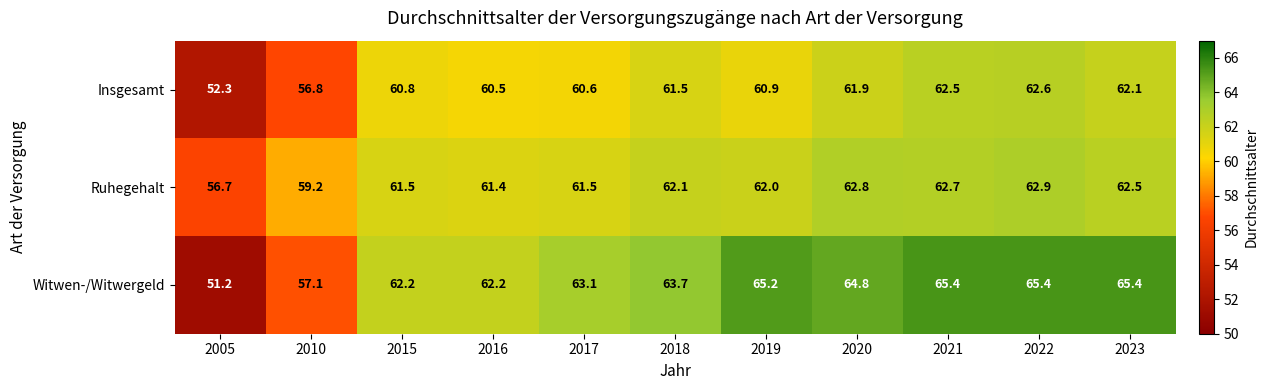

What is the maximum value for Witwen-/Witwergeld?

65.4